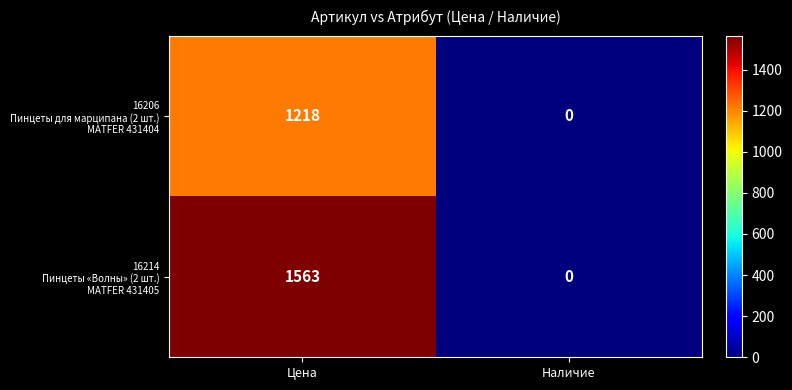

What is the total value across all series at Цена?

2781